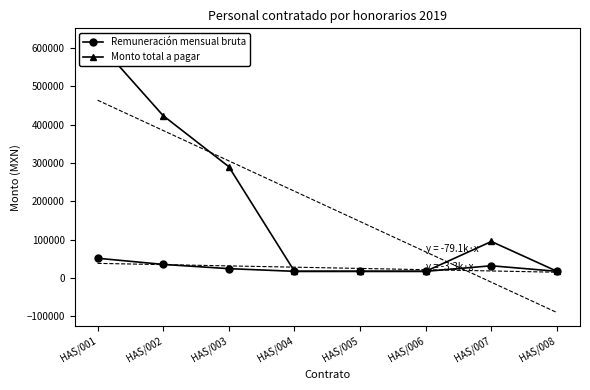

What is the average value of the Monto total a pagar series?

186561.6